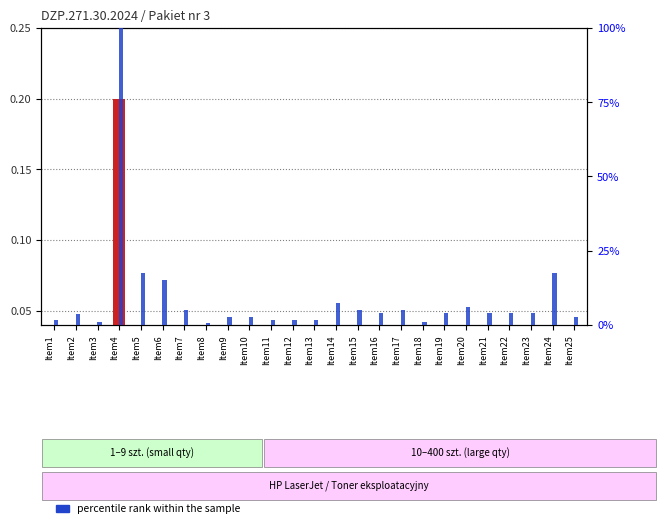

What is the value of the percentile rank within the sample bar at the 8th from the left?

0.5